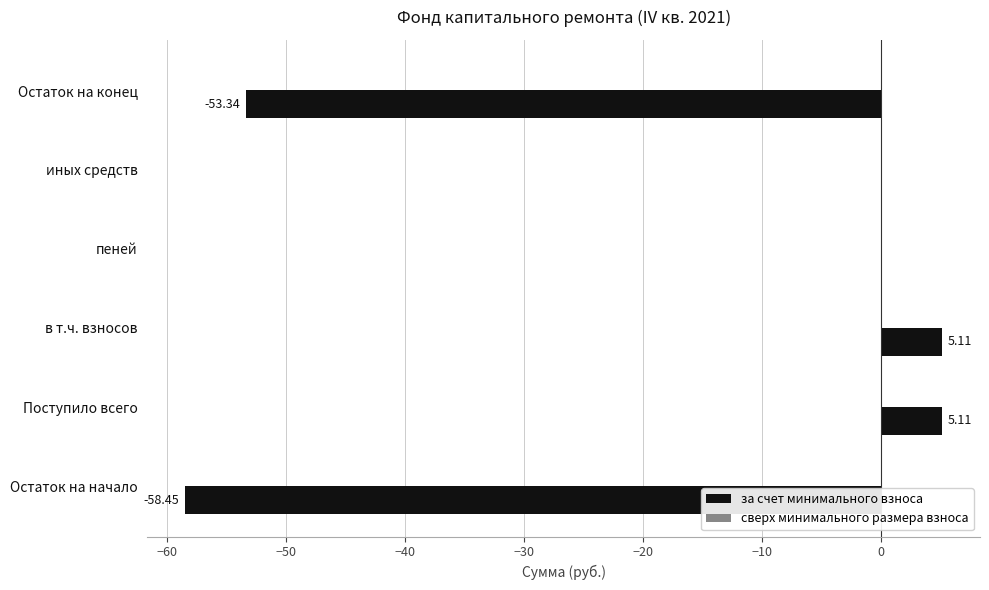

What is the sum of all values?

-101.6